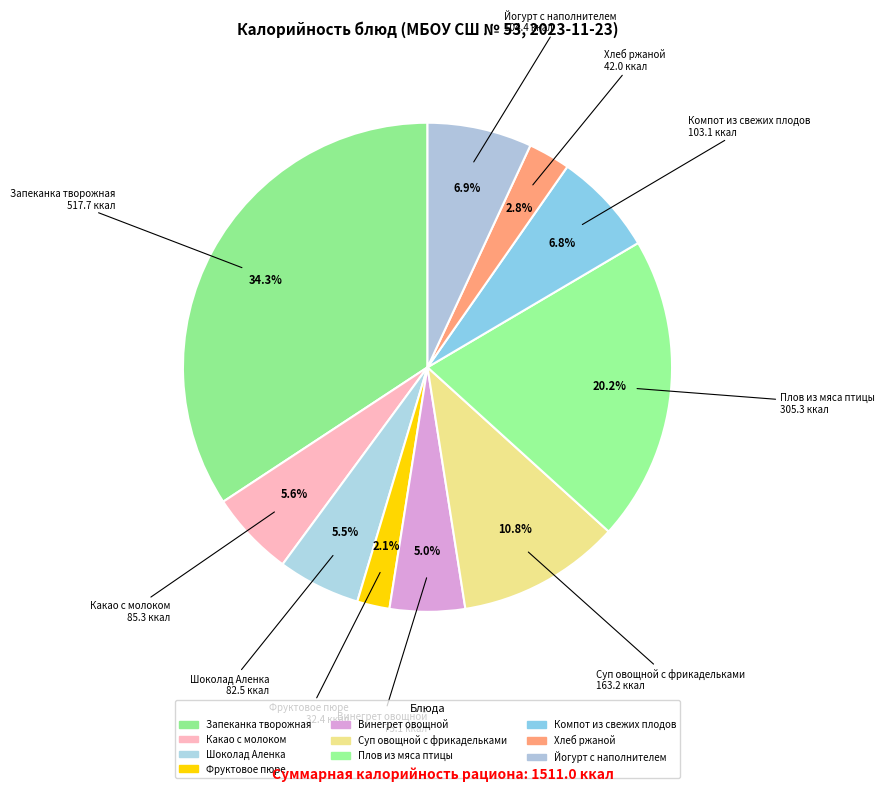

Between Шоколад Аленка and Запеканка творожная, which is larger?

Запеканка творожная